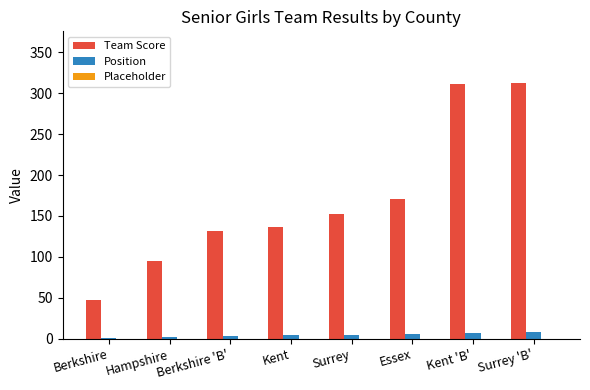

How many categories are shown in the chart?

8